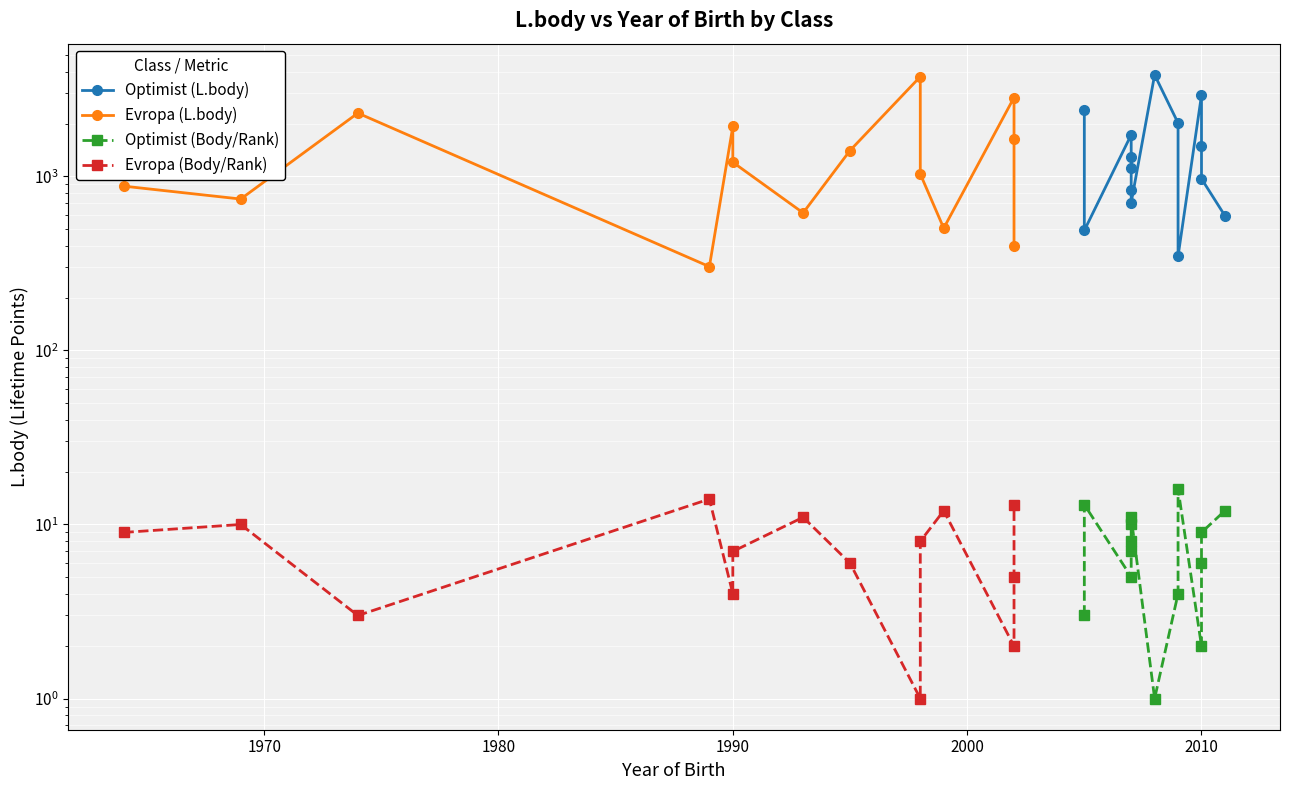

How many lines are shown in the chart?

4